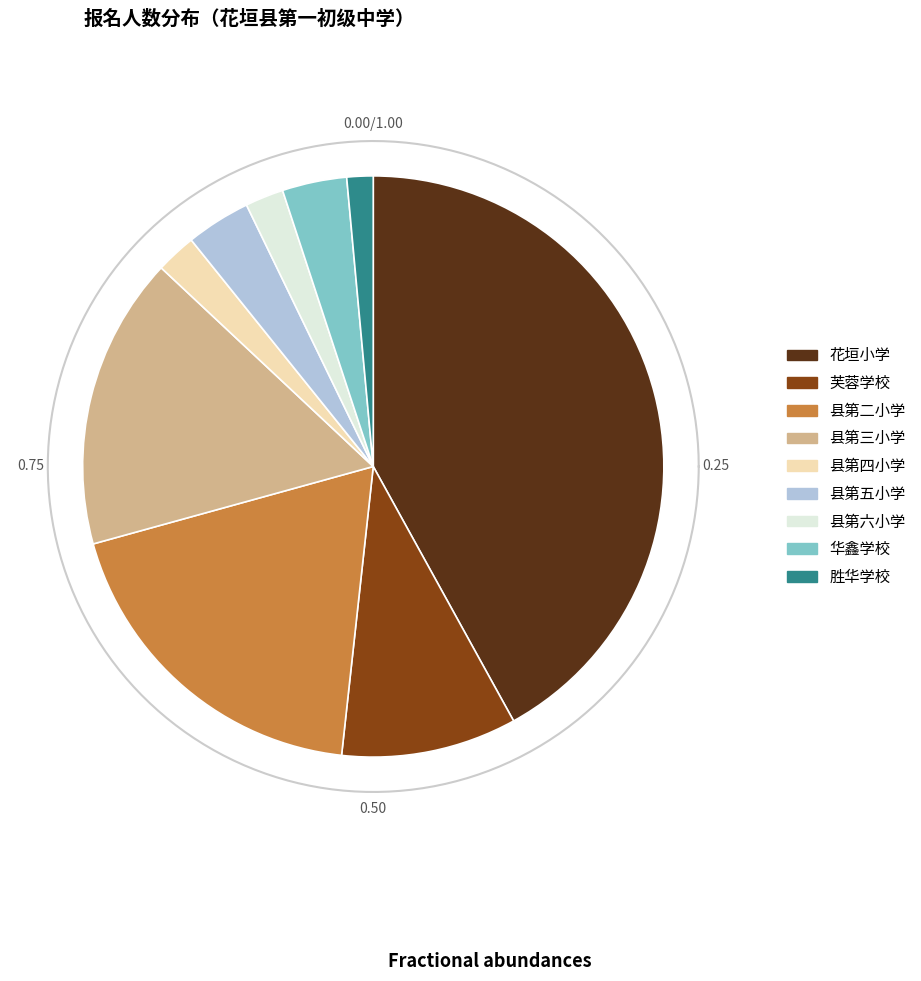

Which slice is the largest?

花垣小学